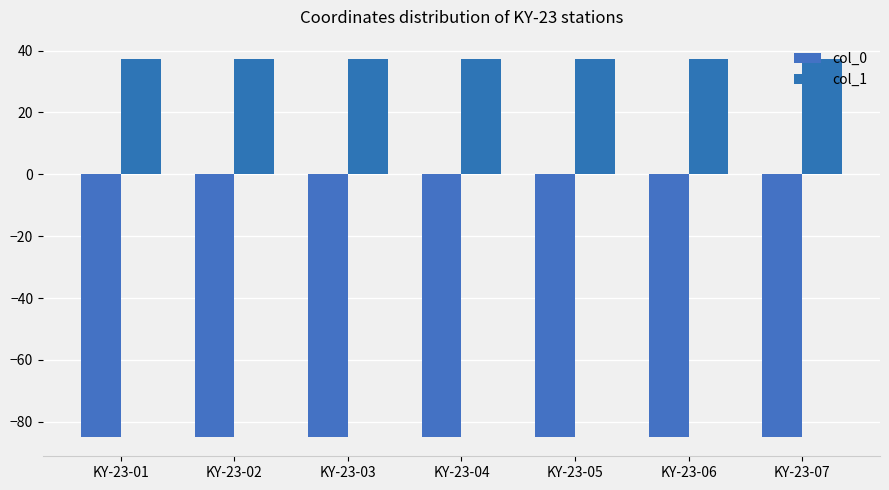

At KY-23-03, list the series in order from largest to smallest.

col_1, col_0